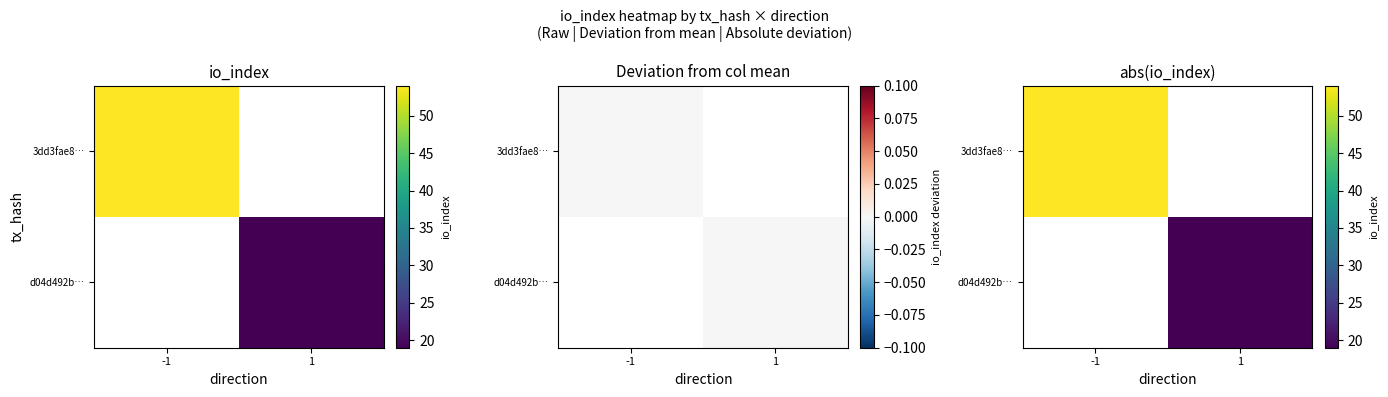

Is the value of 3dd3fae8… at -1 greater than the value of d04d492b… at 1?

Yes